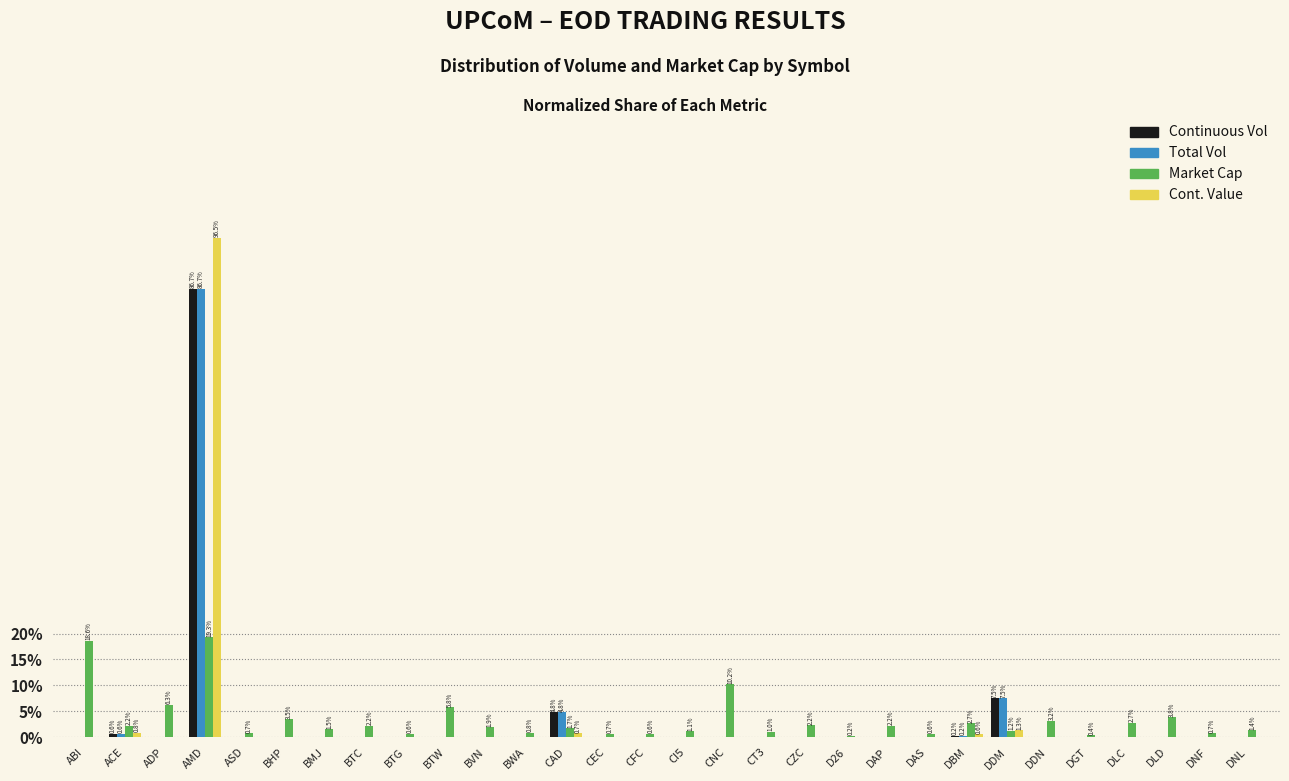

Are the bars horizontal?

No